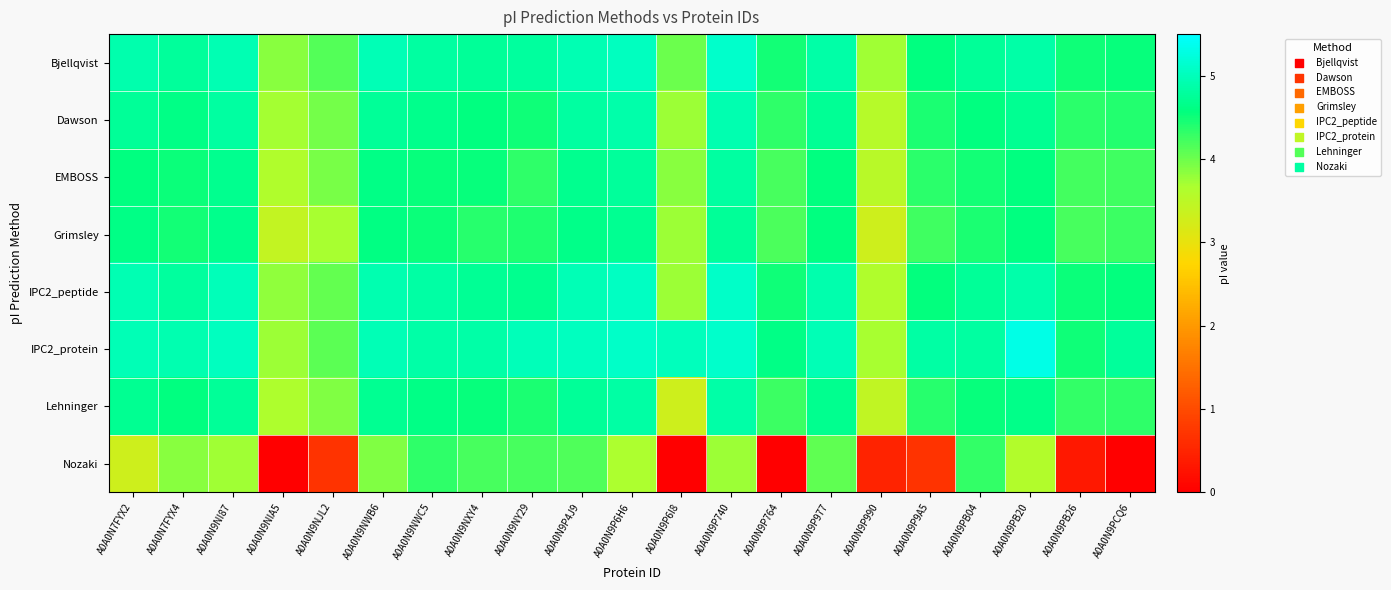

Which series has the widest spread of values?

Nozaki